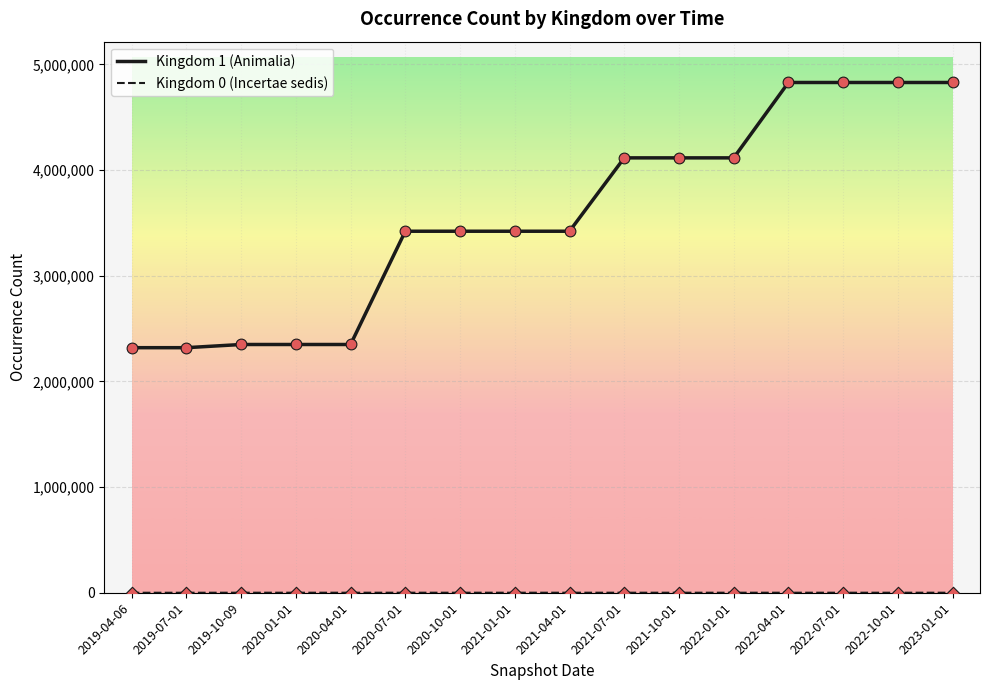

Which series has the largest total across all categories?

Kingdom 1 (Animalia)